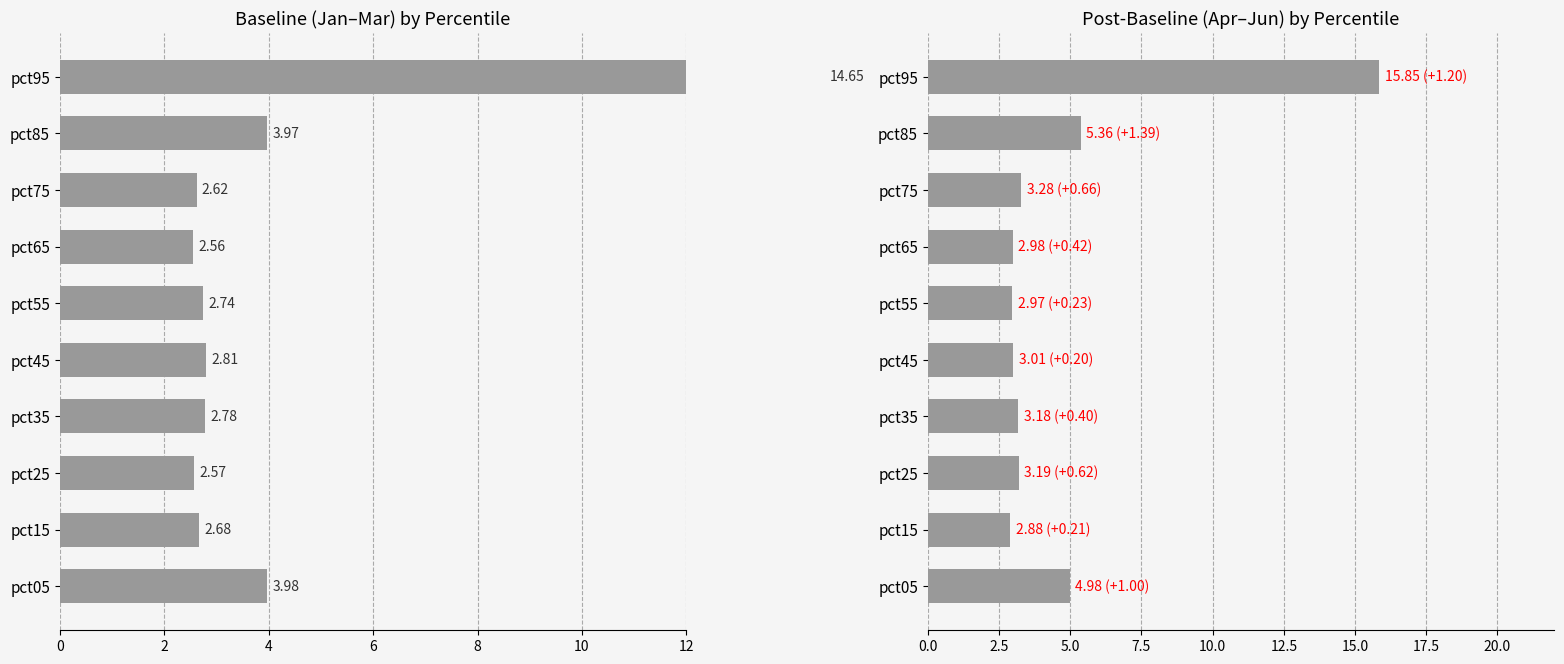

Reading right to left, list all the values displayed in this chart.

Jan+Feb+Mar: 14.6	4.0	2.6	2.6	2.7	2.8	2.8	2.6	2.7	4.0
Apr+May+Jun: 15.9	5.4	3.3	3.0	3.0	3.0	3.2	3.2	2.9	5.0